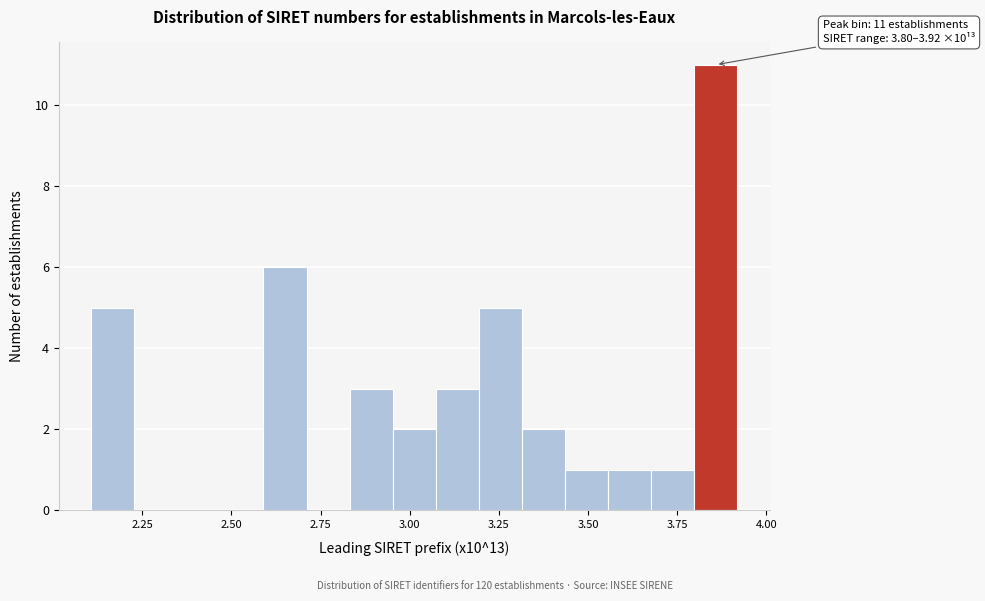

Read against the x-axis, roughly where is the centre of the tallest bar?

3.85